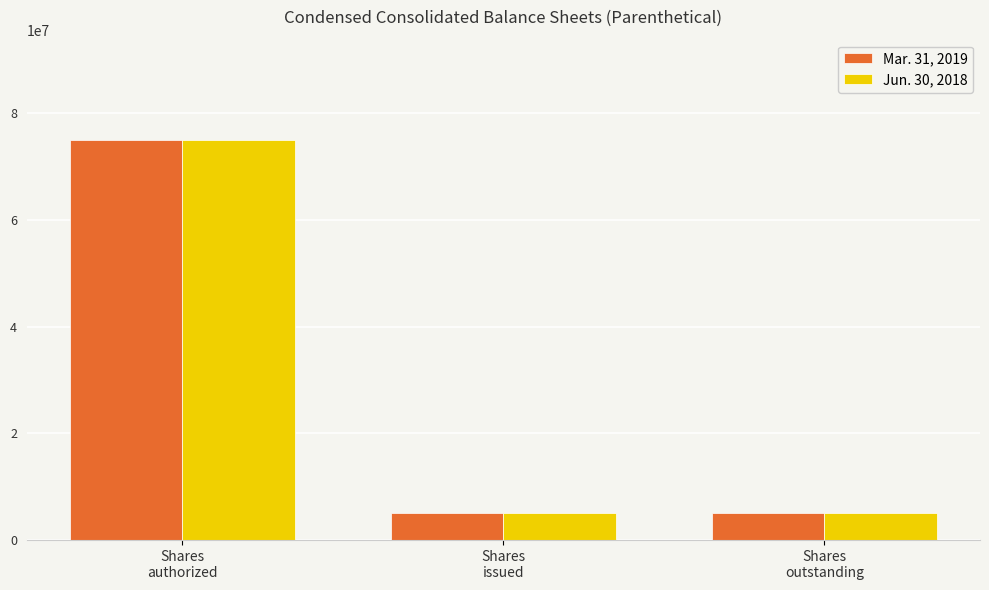

What is the highest value of the Mar. 31, 2019 series?

75000000